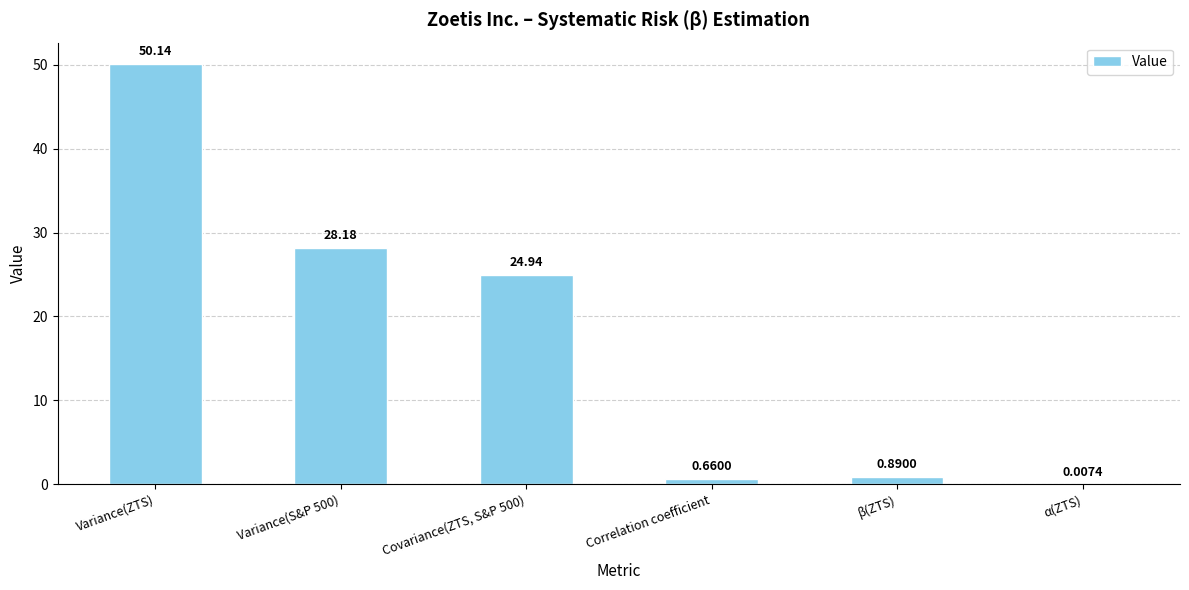

What is the sum of the values at Covariance(ZTS, S&P 500) and Correlation coefficient?

25.6